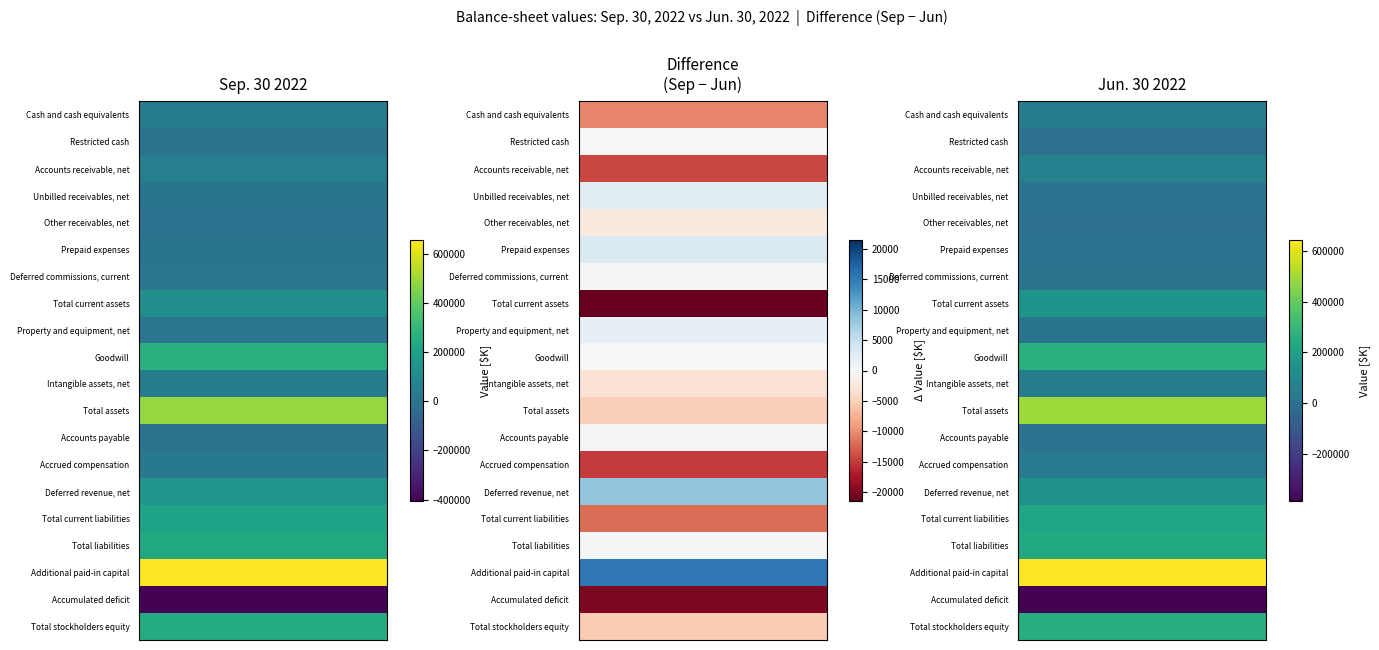

Which series changed the most between 0 and 1?

Total current assets